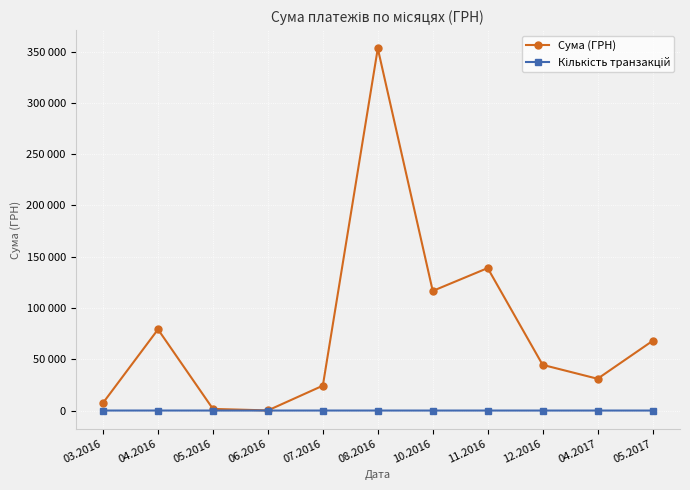

Which series changed the most between 06.2016 and 11.2016?

Сума (ГРН)